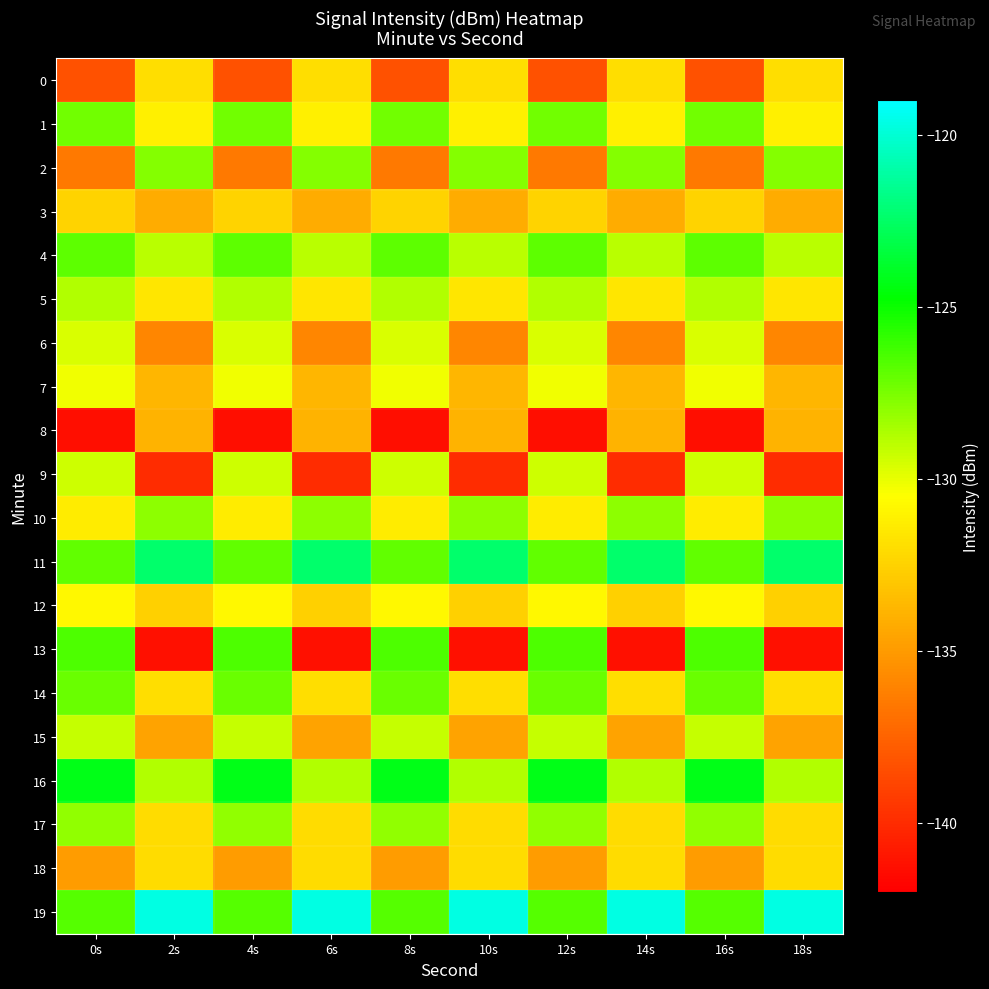

What is the total value across all series at 0s?

-2606.5